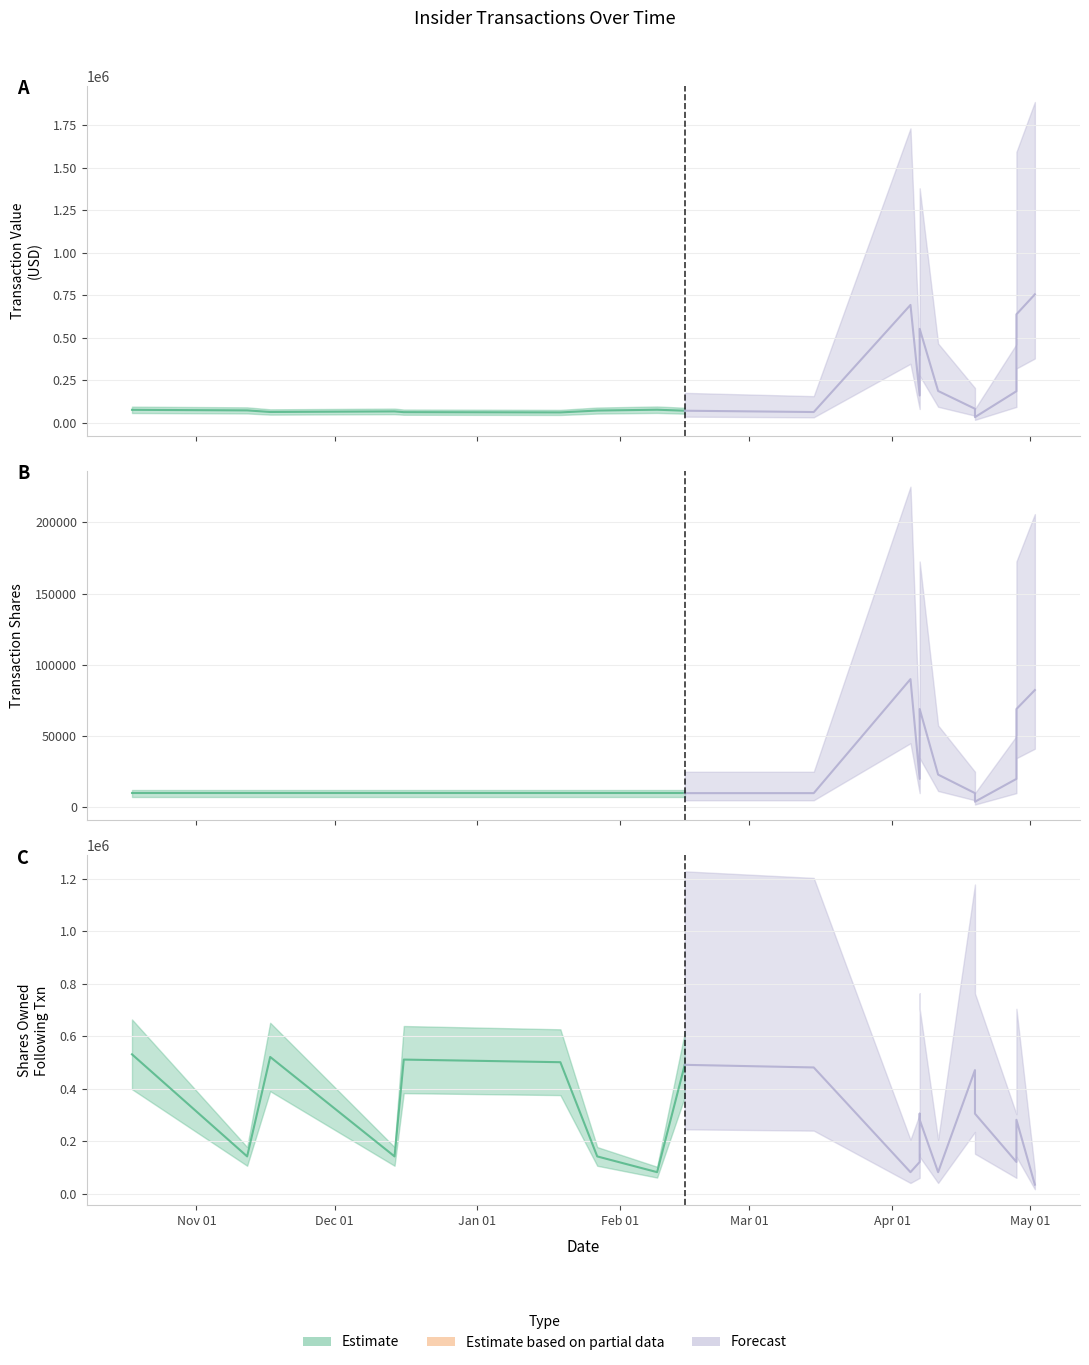

The value of transactionShares at 4 is 10000. True or false?

True